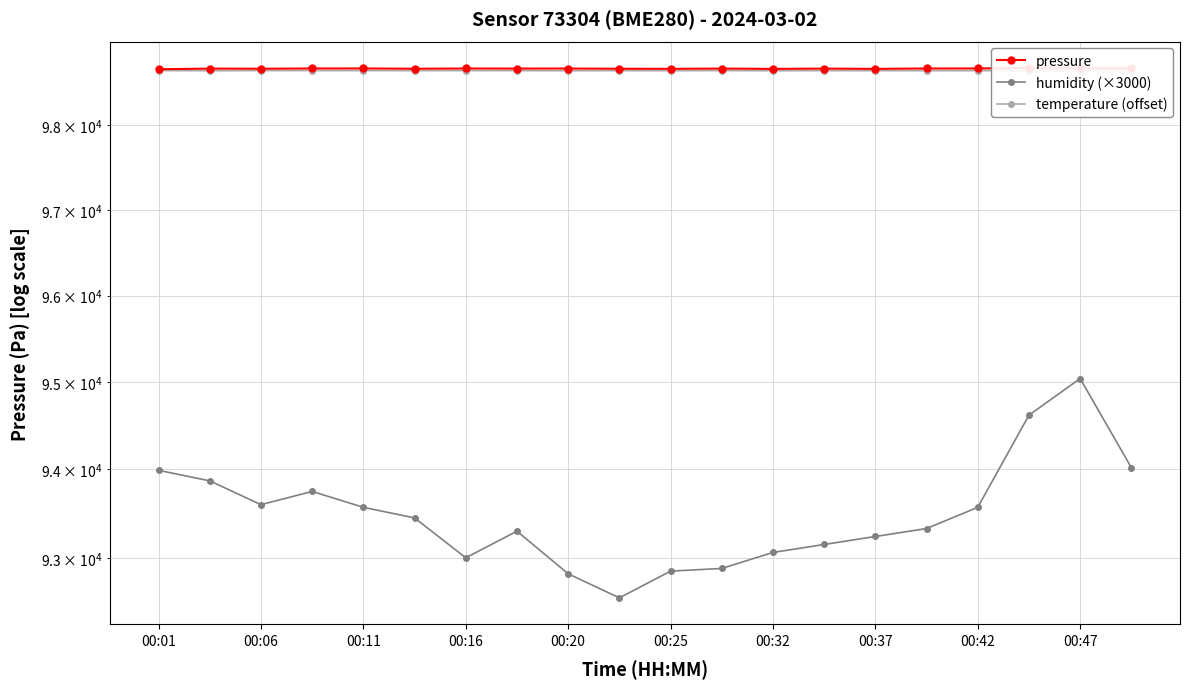

What is the sum of all pressure values?

1973489.2